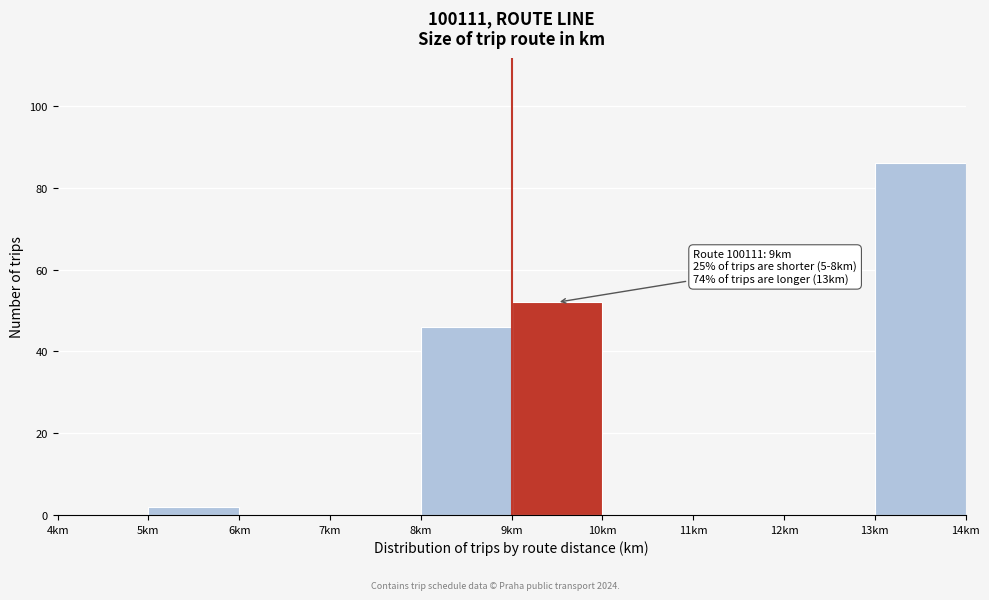

Which range on the x-axis has the tallest bar?

13 to 14